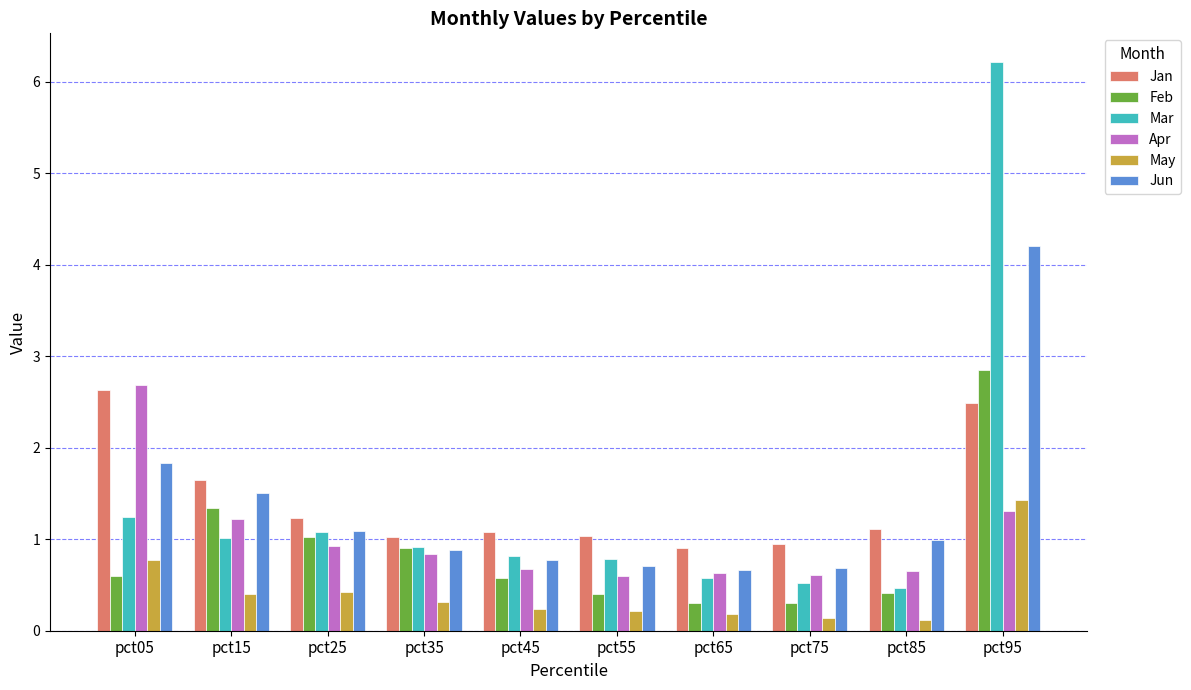

What is the greatest value displayed?

6.2